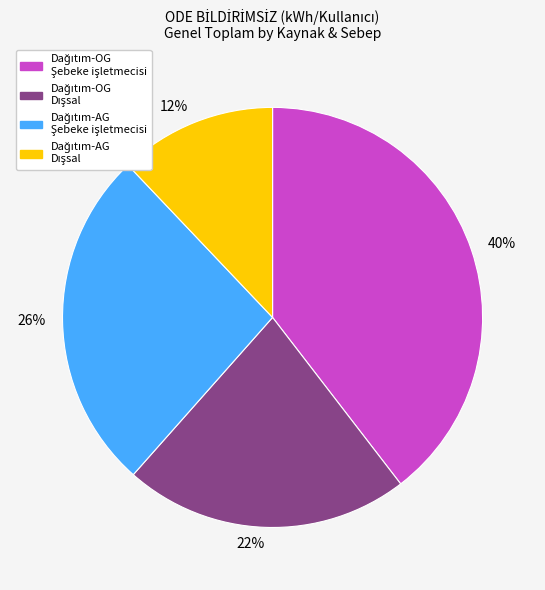

The 22% slice represents 22% of the pie. True or false?

True